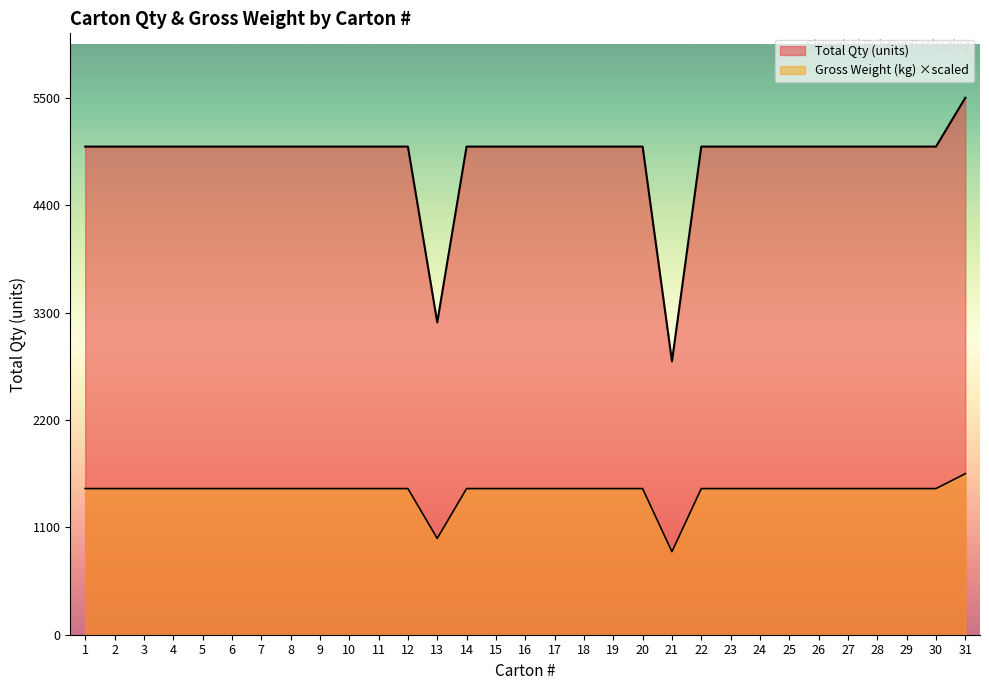

The Gross Weight (kg) series shows 2124.9 at 3. True or false?

False